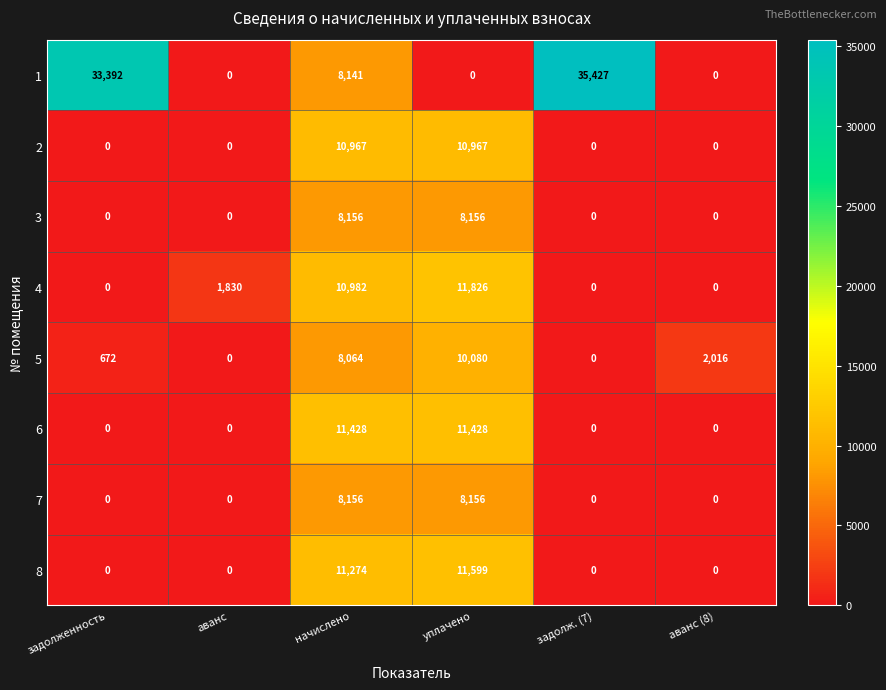

What is the total value across all series at аванс (8)?

2016